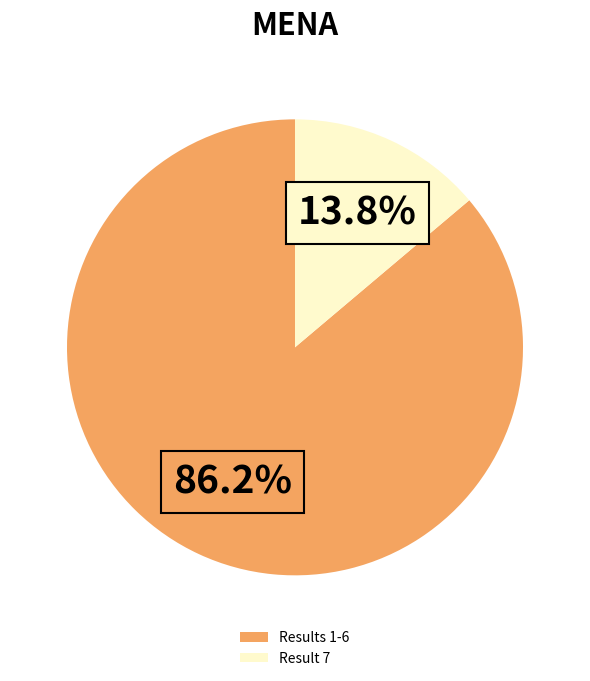

Which category has the smallest portion of the pie?

Result 7